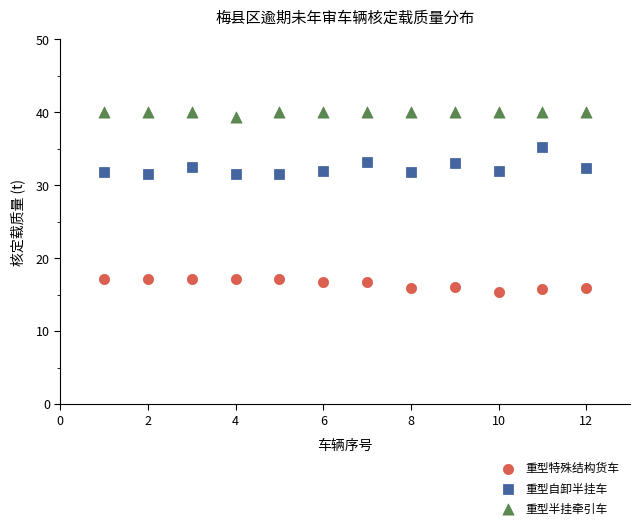

Across all data points, what is the range of X values (max minus min)?

11.0